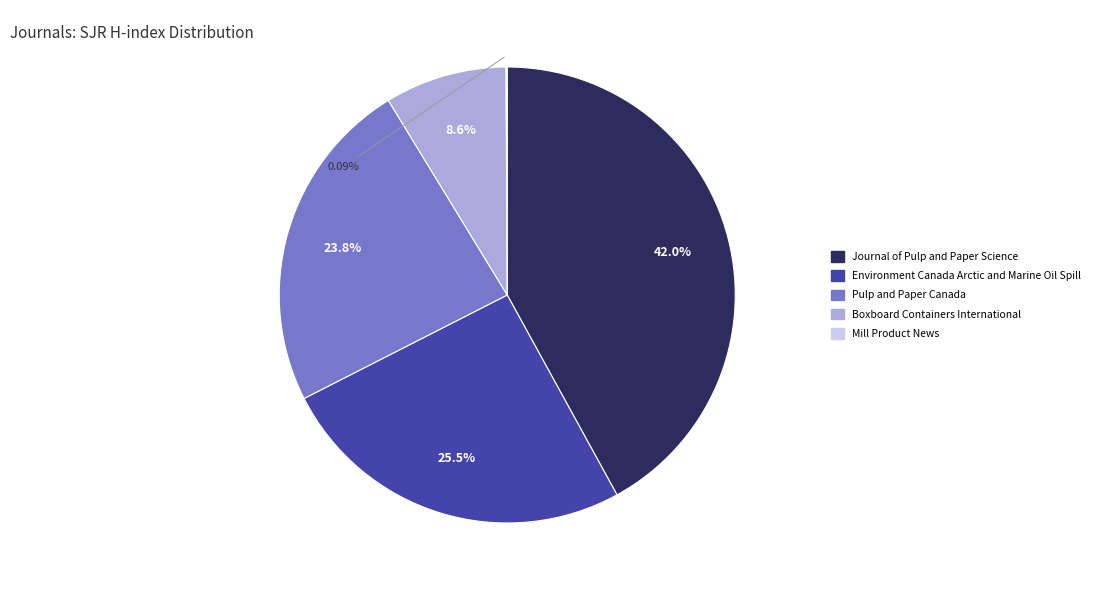

Does any single category account for the majority?

No